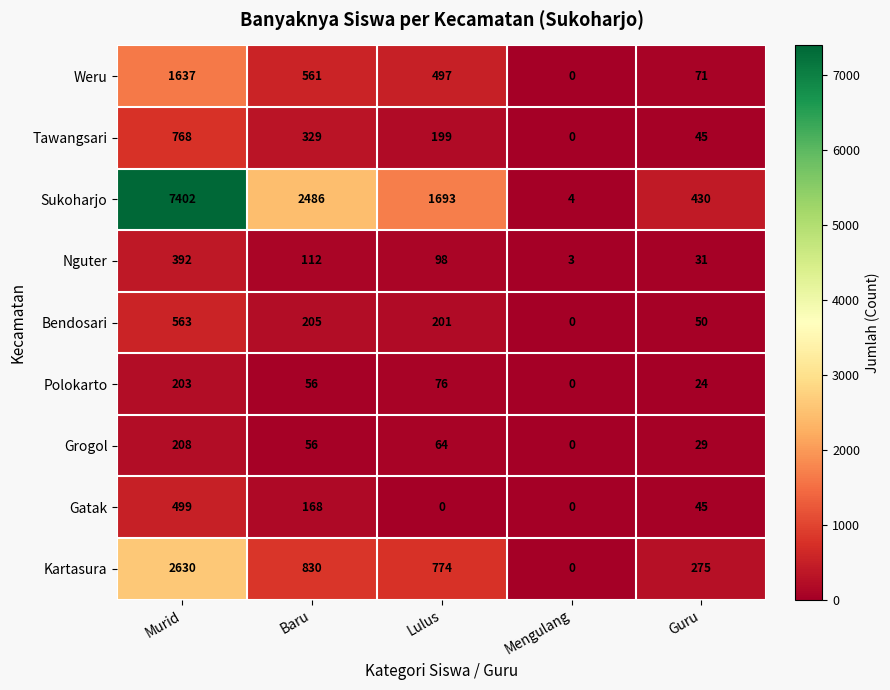

What is the greatest value displayed?

7402